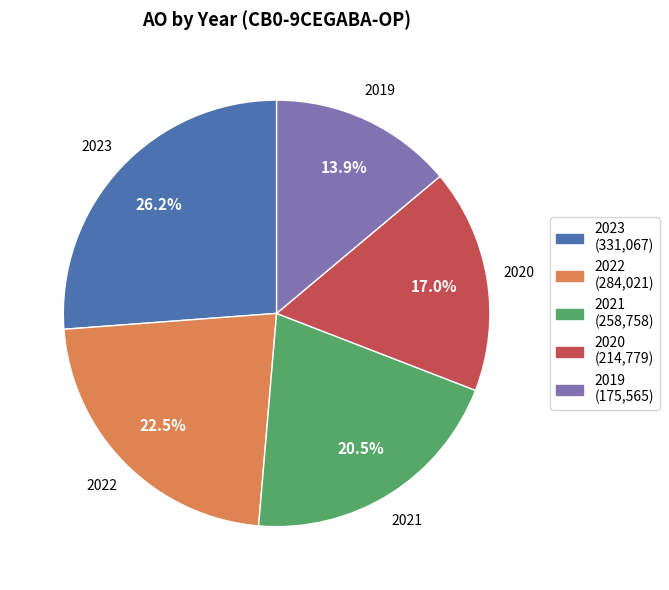

Approximately how many times larger is the value at 2020 (214,779) compared to 2019 (175,565)?

1.2